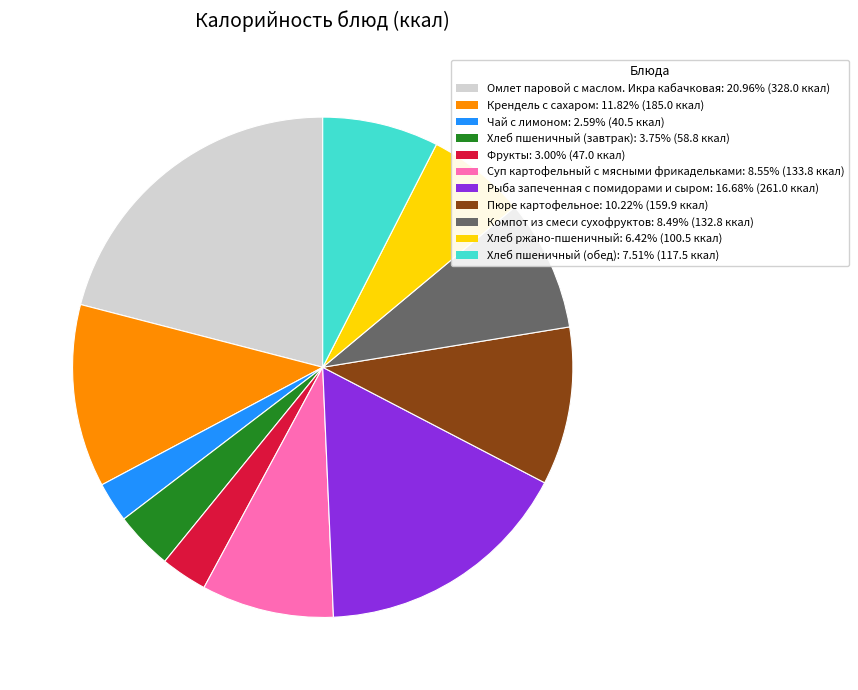

Is there any slice that represents more than half of the pie?

No